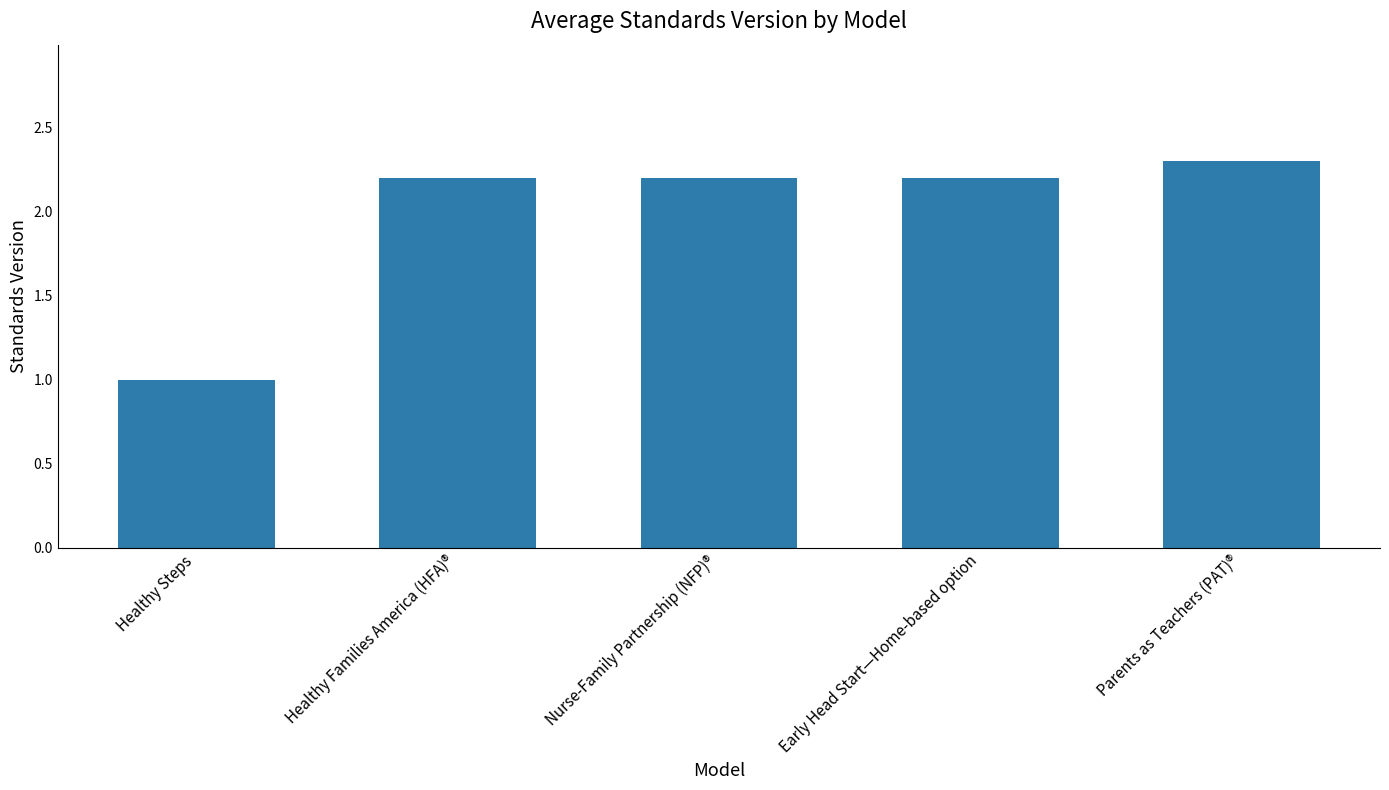

Reading right to left, extract all data points from this chart.

2.3	2.2	2.2	2.2	1.0